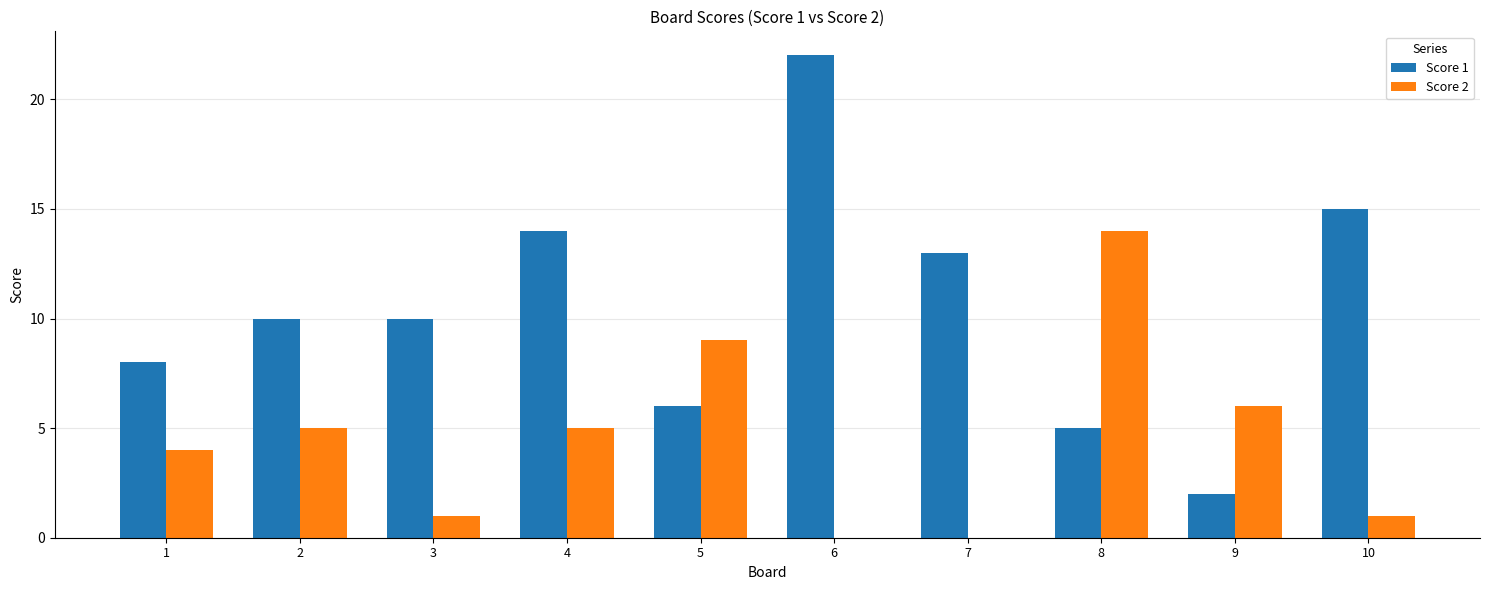

Between 1 and 2, which series saw the biggest shift?

Score 1